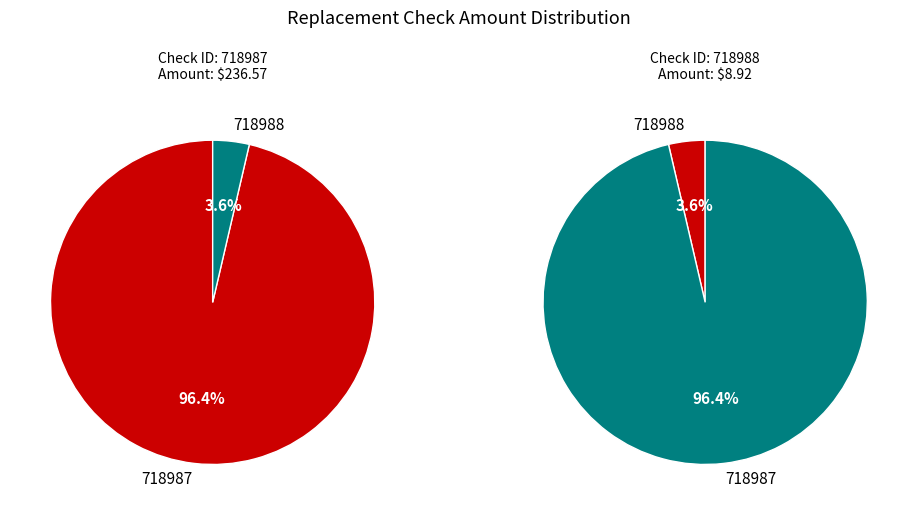

What is the total percentage of 718987 and 718988?

100.0%